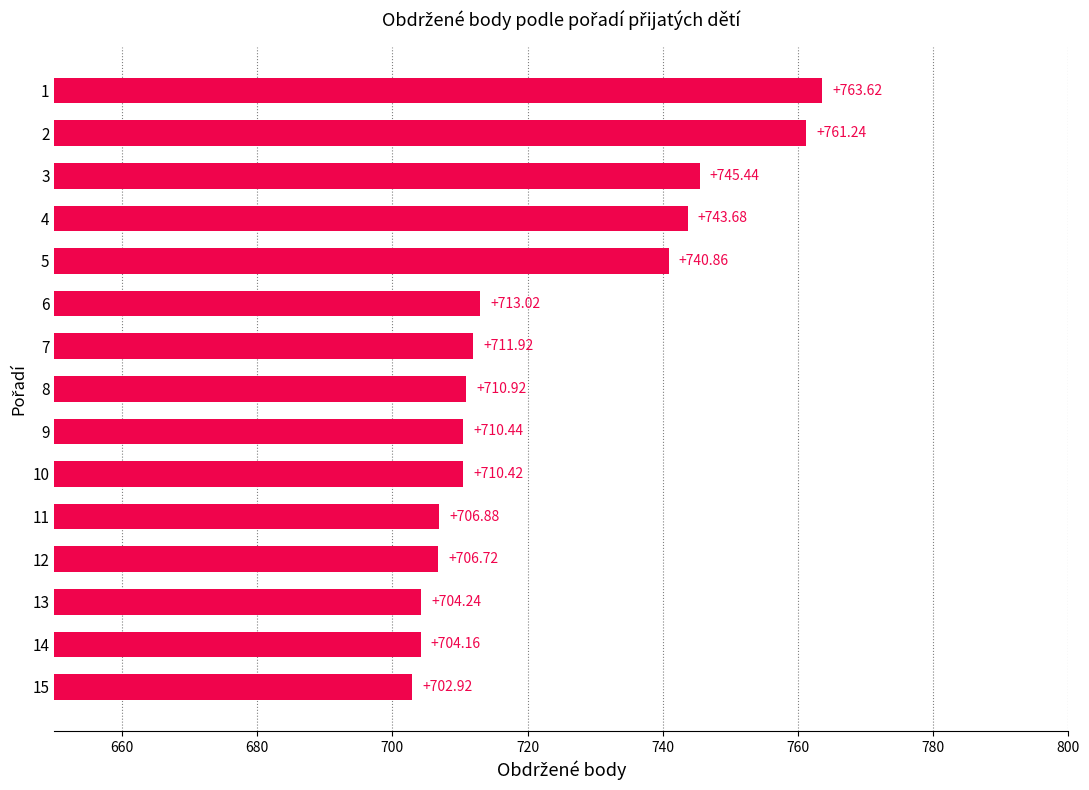

List the labels in order of value, largest first.

1, 2, 3, 4, 5, 6, 7, 8, 9, 10, 11, 12, 13, 14, 15